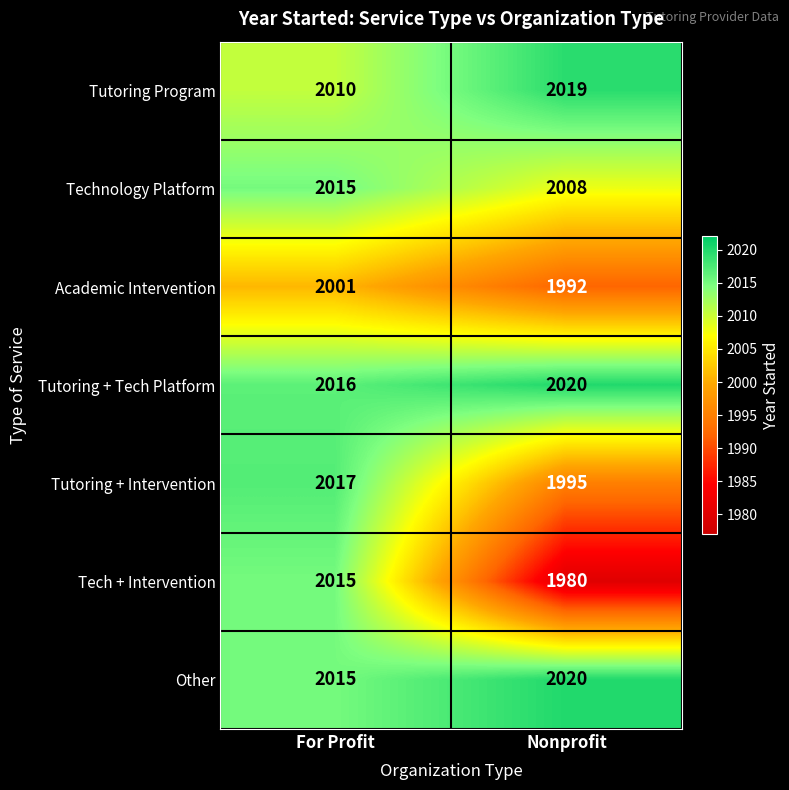

Is it true that Academic Intervention equals 1992 at Nonprofit?

True